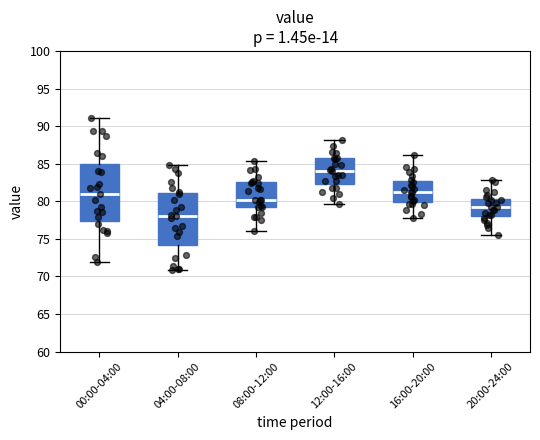

Reading left to right, transcribe this box plot: for each box, give where its median line is, the range the box spans, and where its two whiskers end, as read against the y-axis. The values are not printed on the chart, so give them approximately, as read against the axis.

00:00-04:00: median 81.0, box 77.5 to 85.0, whiskers 72.0 to 91.0
04:00-08:00: median 78.0, box 74.0 to 81.0, whiskers 71.0 to 85.0
08:00-12:00: median 80.0, box 79.0 to 82.5, whiskers 76.0 to 85.5
12:00-16:00: median 84.0, box 82.0 to 85.5, whiskers 79.5 to 88.0
16:00-20:00: median 81.0, box 80.0 to 82.5, whiskers 78.0 to 86.0
20:00-24:00: median 79.0, box 78.0 to 80.5, whiskers 75.5 to 83.0